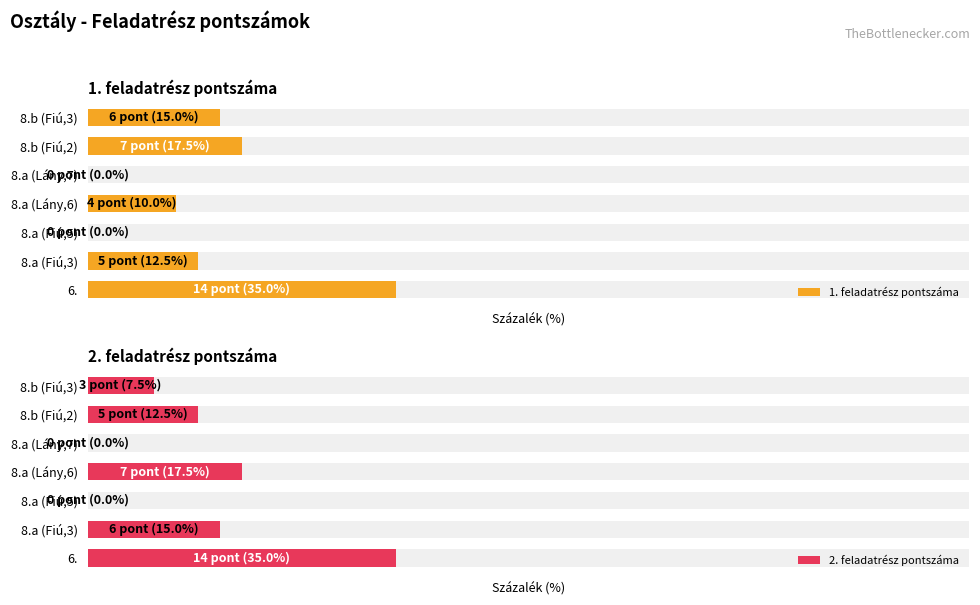

Are the bars grouped side by side (vs. stacked)?

Yes